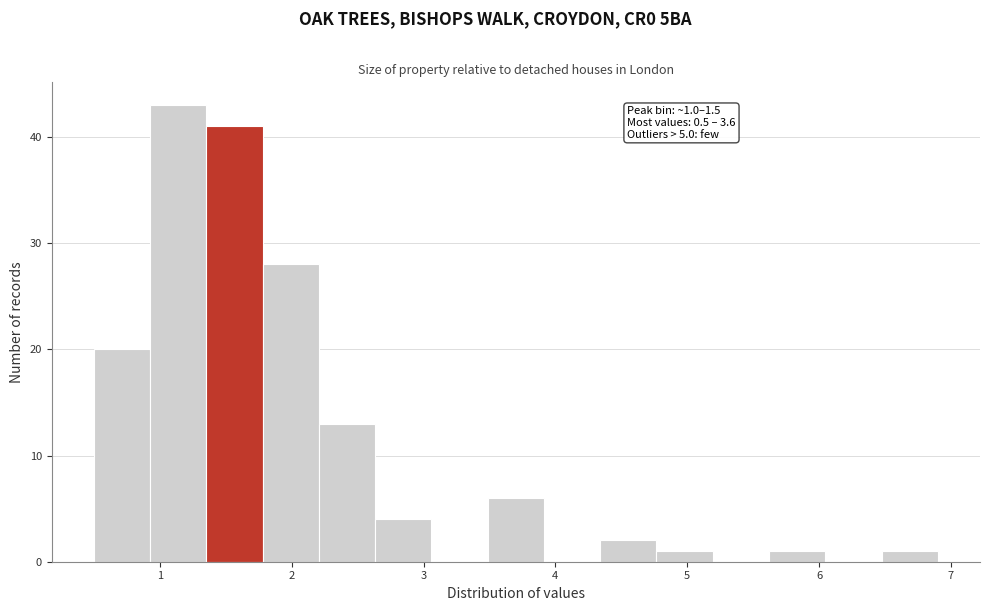

Which range on the x-axis has the tallest bar?

0.9 to 1.4